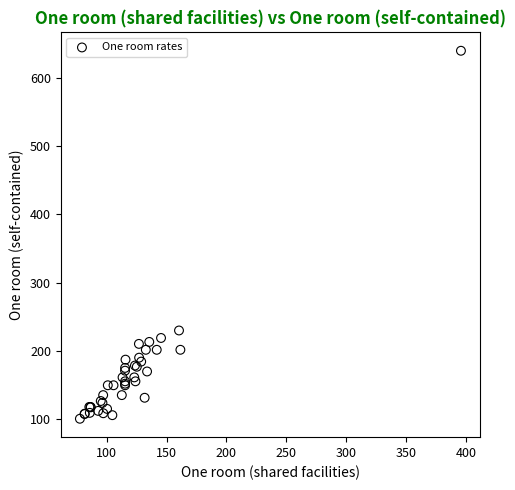

What Y value in the scatter plot is closest to 370?

230.2